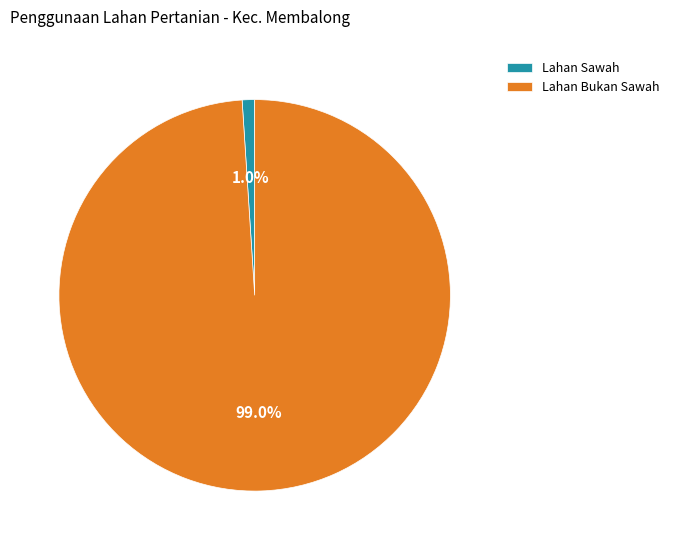

Which category has the biggest portion of the pie?

Lahan Bukan Sawah